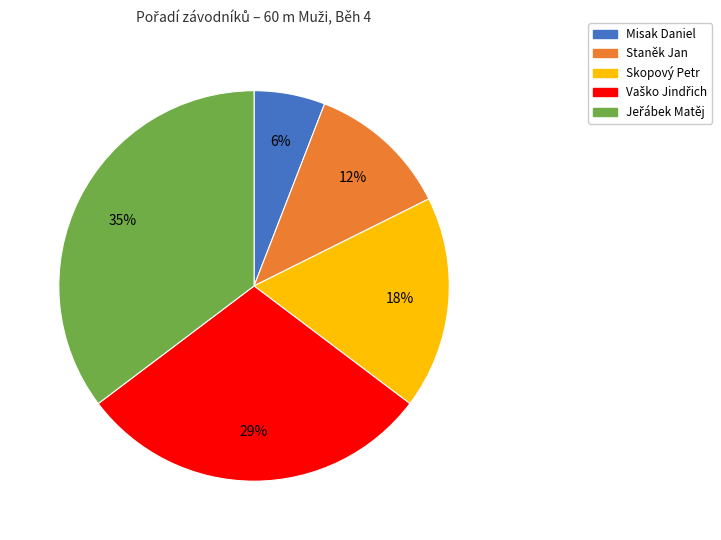

Is it true that Misak Daniel is 6% of the pie?

True